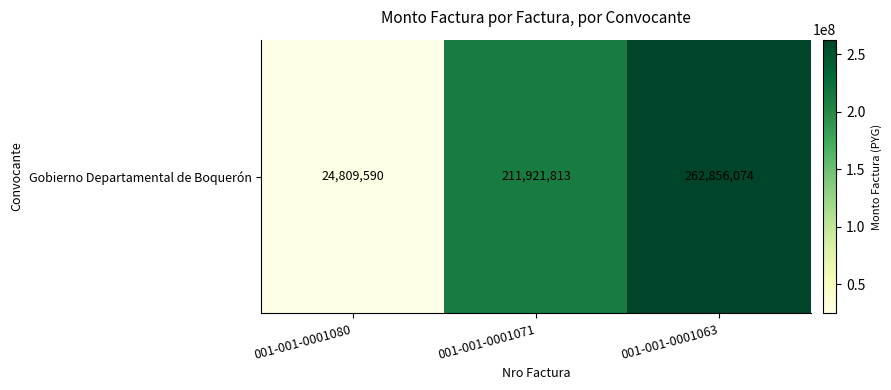

Rank the categories by value from lowest to highest.

001-001-0001080, 001-001-0001071, 001-001-0001063